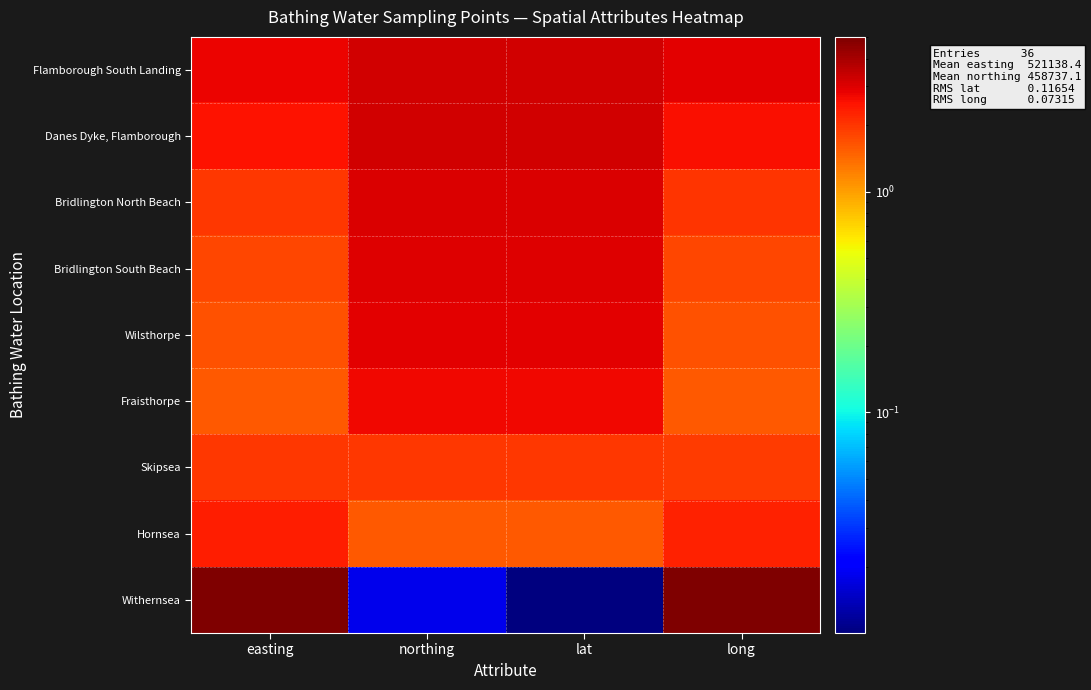

Reading right to left, extract all data points from this chart.

Flamborough South Landing: long=2.9	lat=3.2	northing=3.2	easting=2.8
Danes Dyke, Flamborough: long=2.6	lat=3.2	northing=3.2	easting=2.5
Bridlington North Beach: long=2.0	lat=3.1	northing=3.1	easting=2.0
Bridlington South Beach: long=1.8	lat=3.0	northing=3.0	easting=1.8
Wilsthorpe: long=1.7	lat=2.9	northing=2.9	easting=1.7
Fraisthorpe: long=1.6	lat=2.7	northing=2.7	easting=1.6
Skipsea: long=1.9	lat=2.0	northing=2.0	easting=2.0
Hornsea: long=2.3	lat=1.6	northing=1.6	easting=2.4
Withernsea: long=5.0	lat=0.0	northing=0.0	easting=5.0